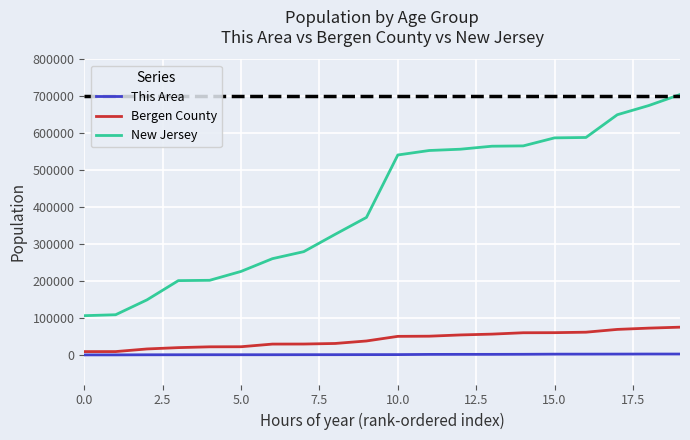

What is the difference between the maximum and minimum values in the New Jersey series?

598297